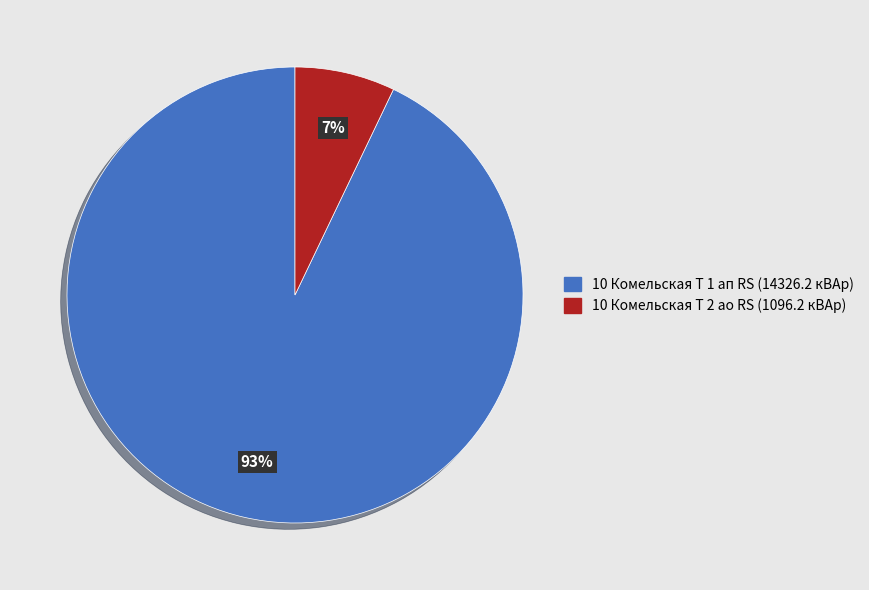

What is the largest slice in the pie chart?

10 Комельская Т 1 ап RS